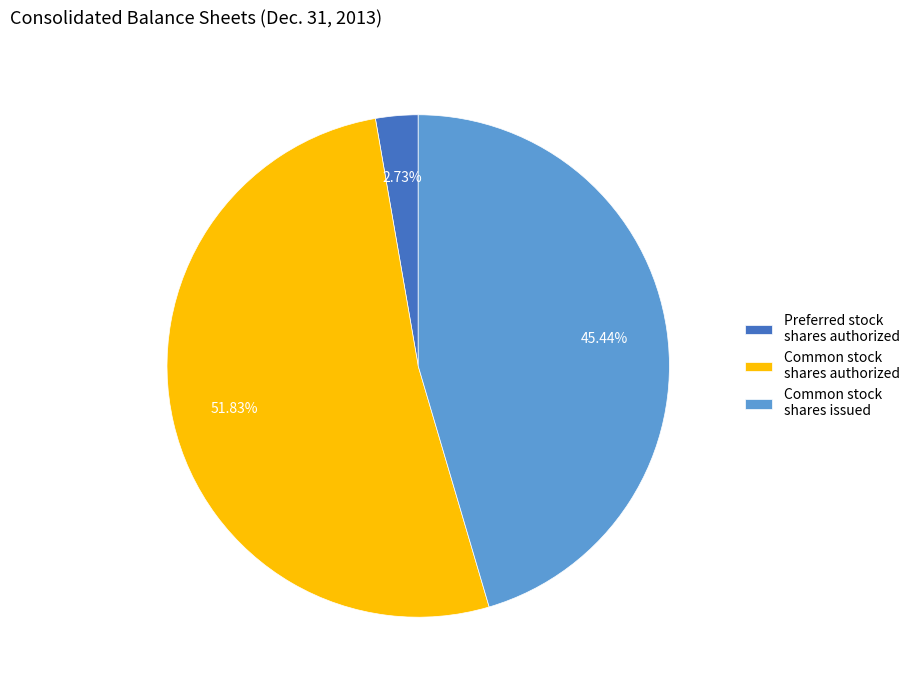

To the nearest percent, what portion does Common stock shares issued represent?

45%